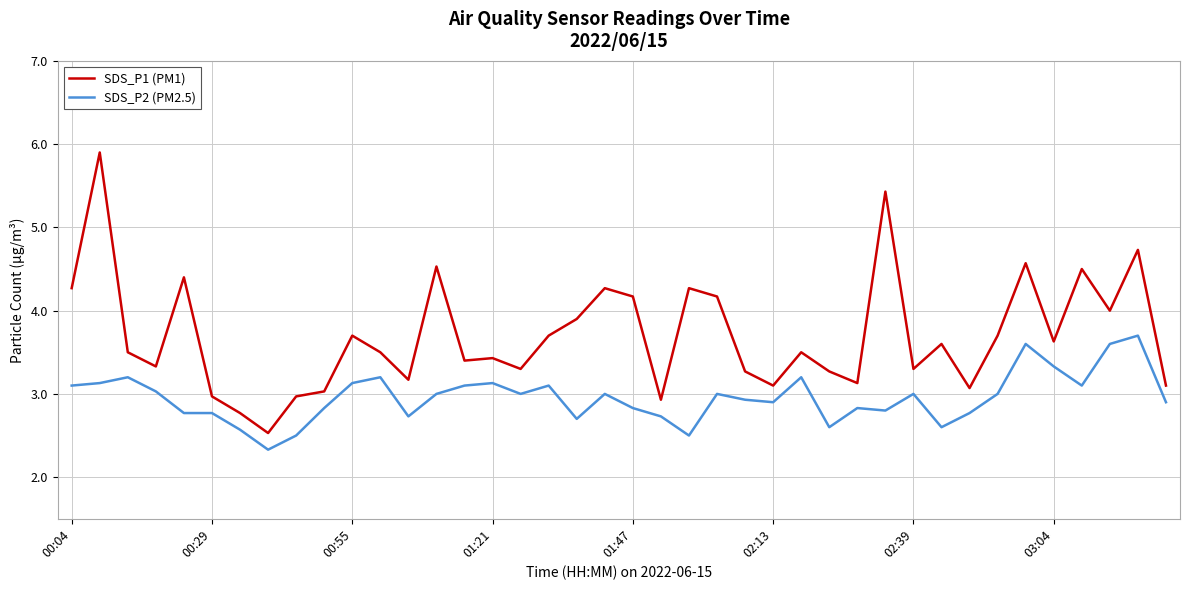

Which series has the largest total across all categories?

SDS_P1 (PM1)